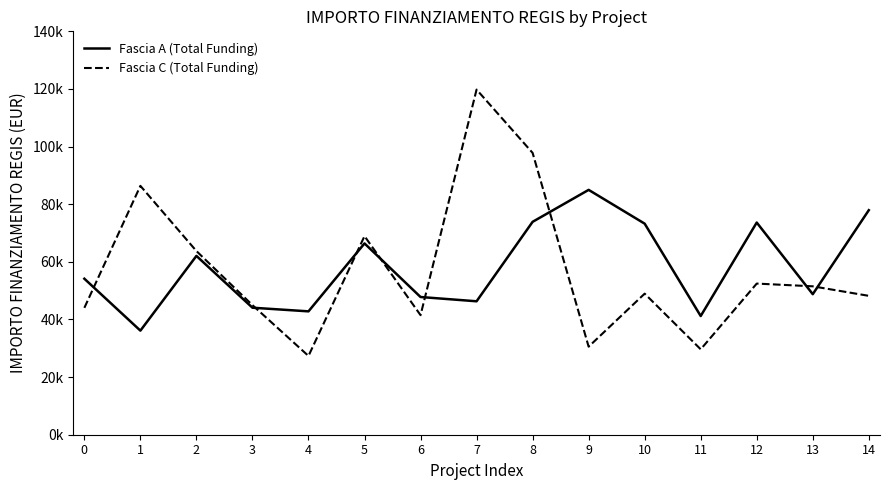

The Fascia C (Total Funding) series shows 73579.7 at 3. True or false?

False